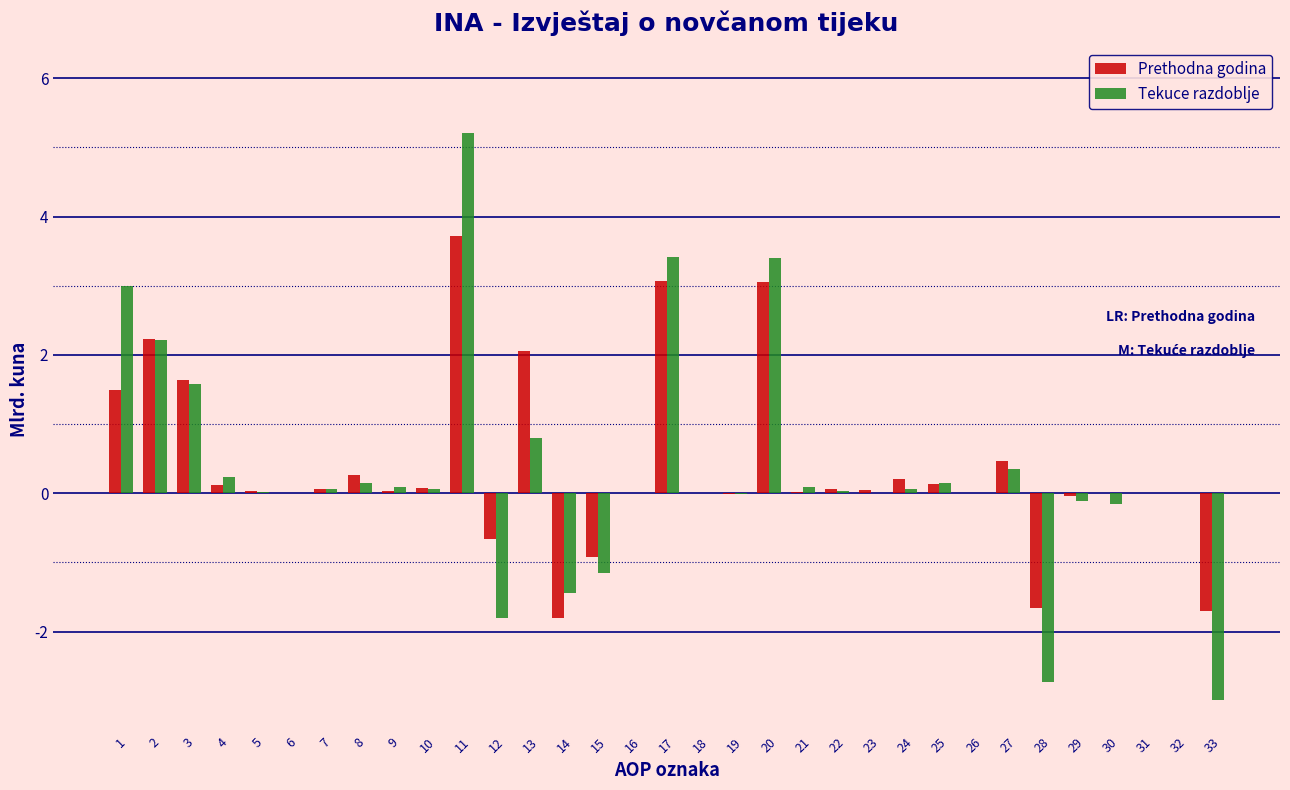

At which category does the chart reach its peak across all series?

11